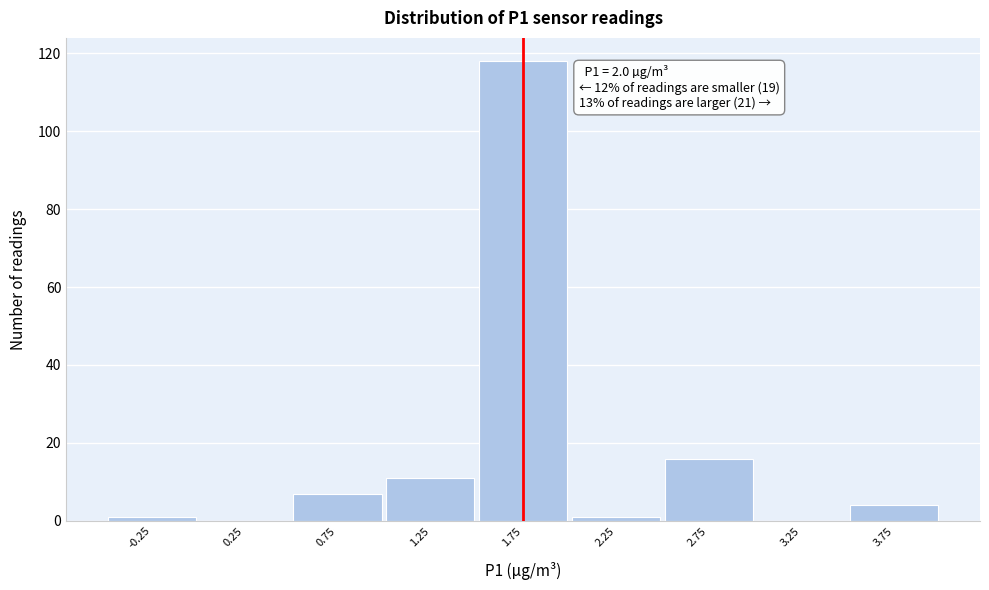

Reading left to right, transcribe all the data shown in this chart.

-0.25=1	0.25=0	0.75=7	1.25=11	1.75=118	2.25=1	2.75=16	3.25=0	3.75=4